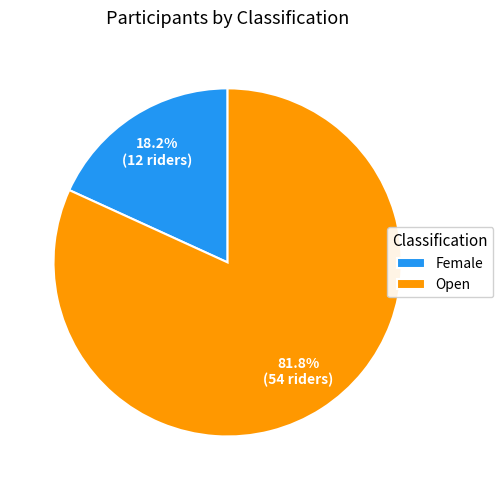

What is the ratio of the value at Open to the value at Female?

4.5